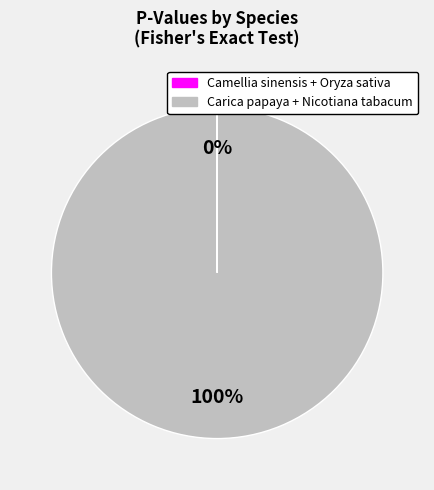

Is there a majority slice in this chart?

Yes